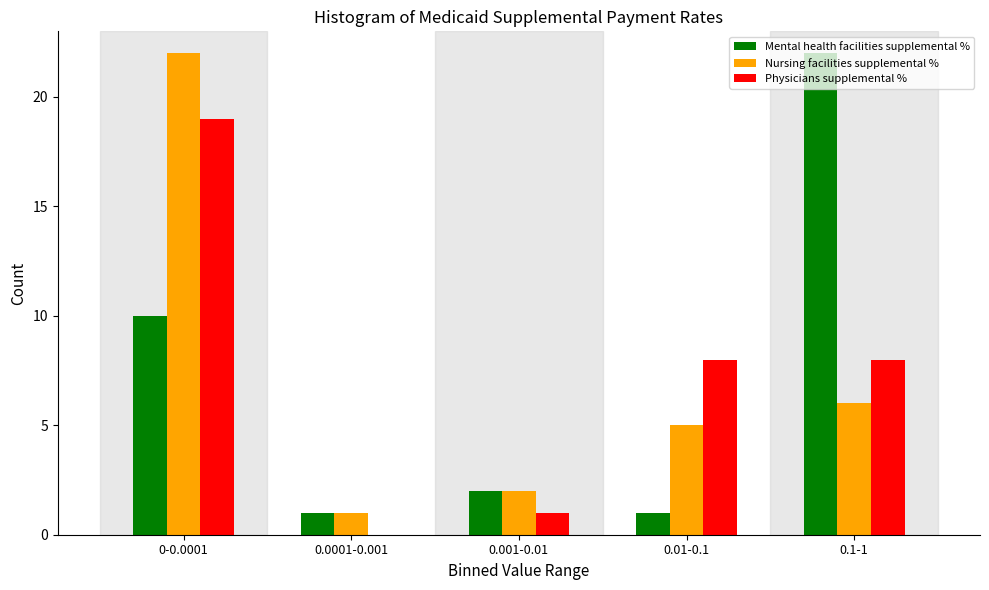

At which category is the sum across all series the highest?

0-0.0001